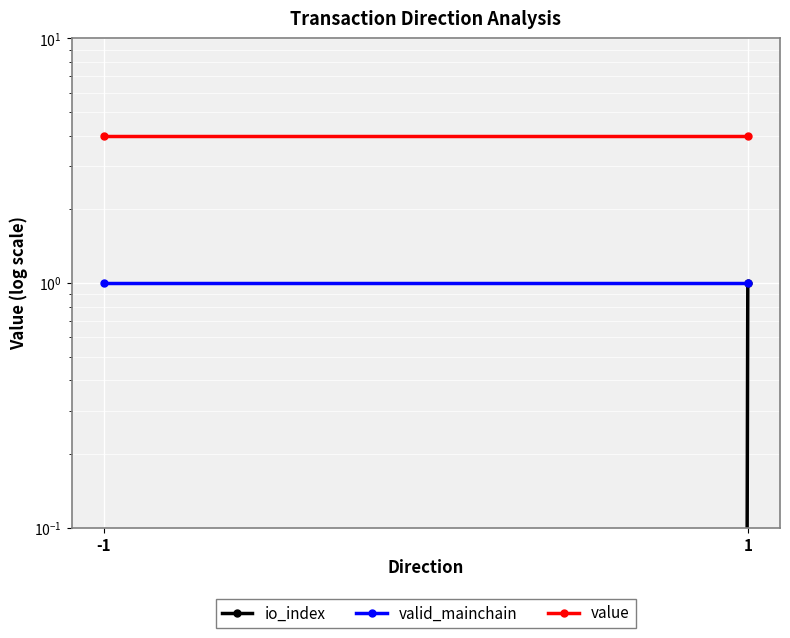

The valid_mainchain series shows 1.0 at -1. True or false?

True